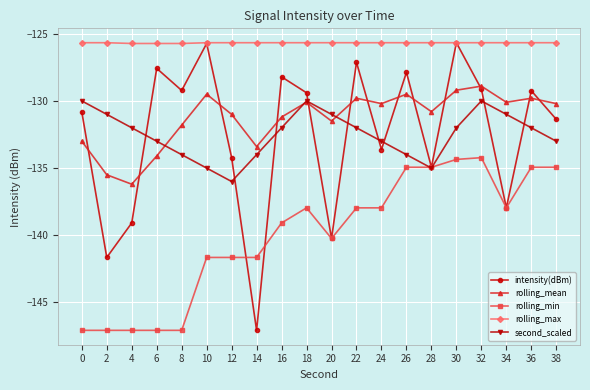

Which series has the largest total across all categories?

rolling_max